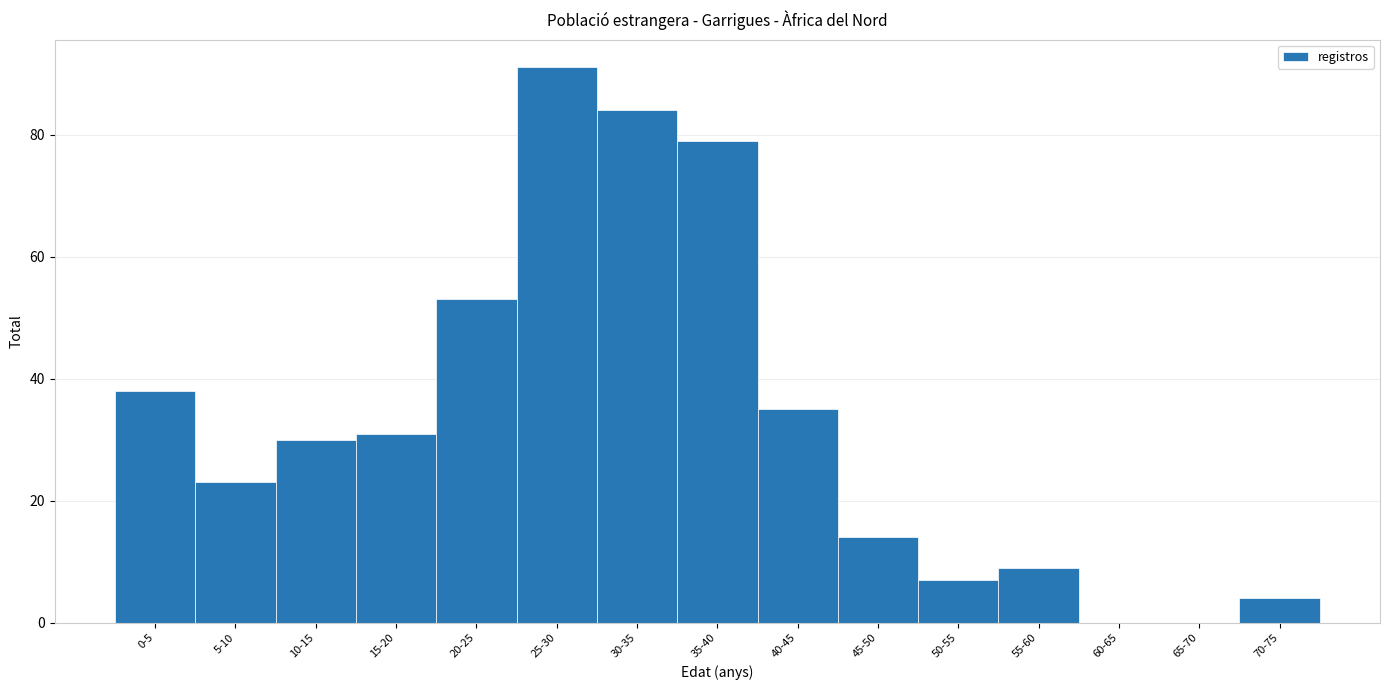

Reading right to left, transcribe all the data shown in this chart.

70-75=4	65-70=0	60-65=0	55-60=9	50-55=7	45-50=14	40-45=35	35-40=79	30-35=84	25-30=91	20-25=53	15-20=31	10-15=30	5-10=23	0-5=38